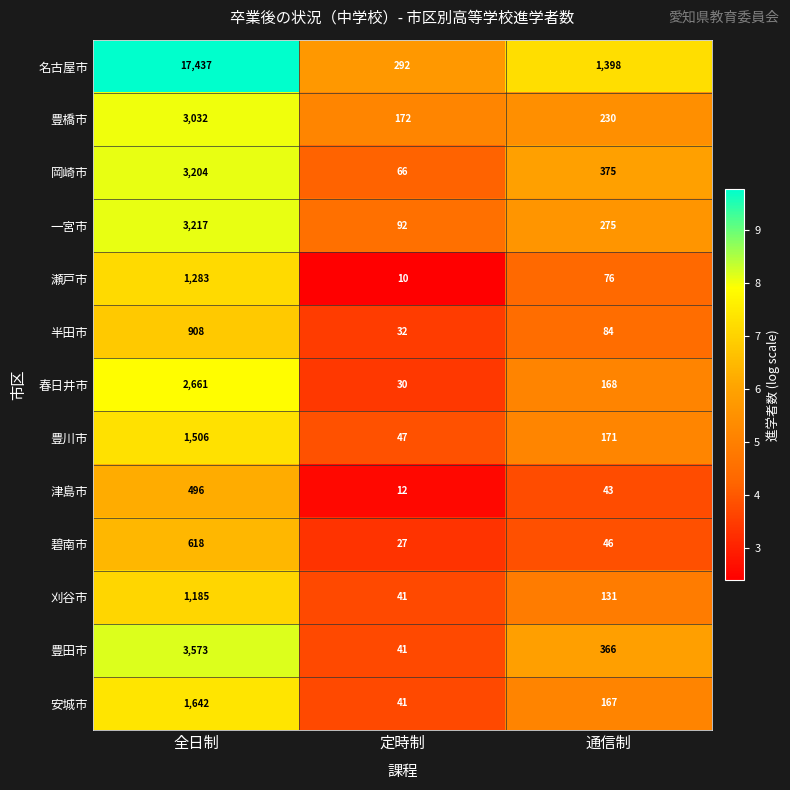

Which label corresponds to the smallest value in the chart?

定時制